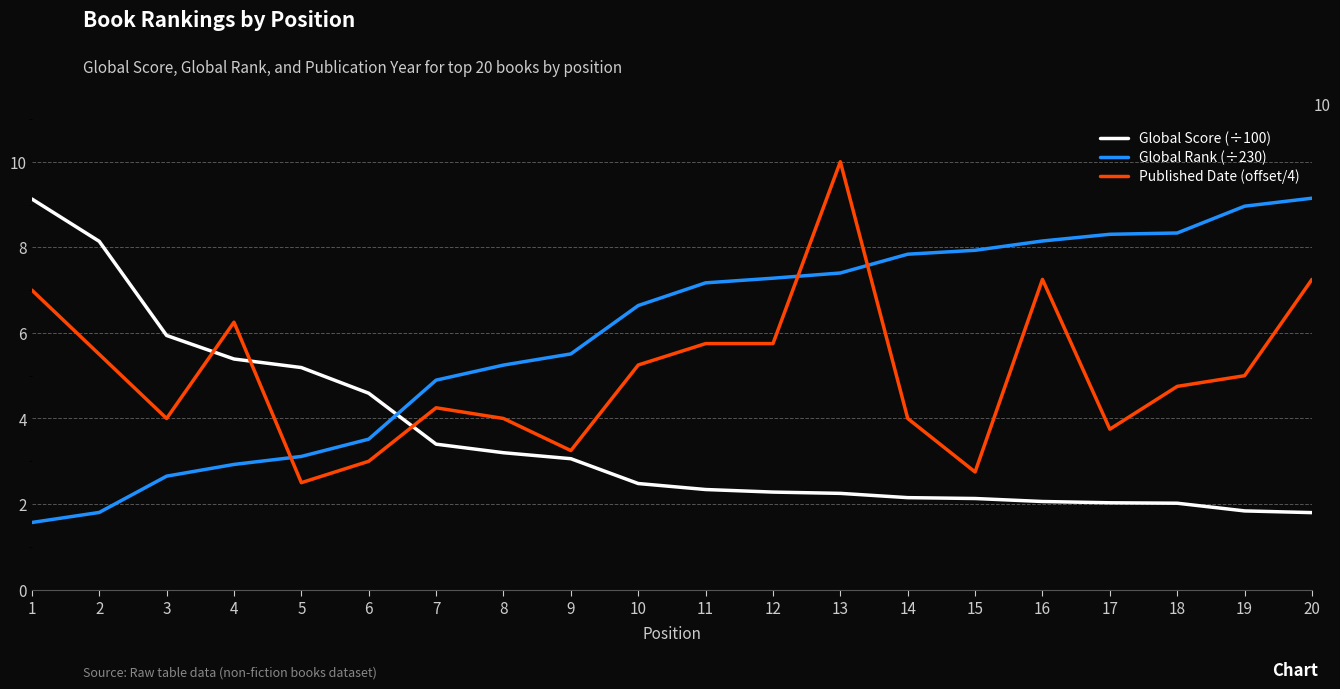

At which category does Published Date (offset/4) reach its first local valley?

3